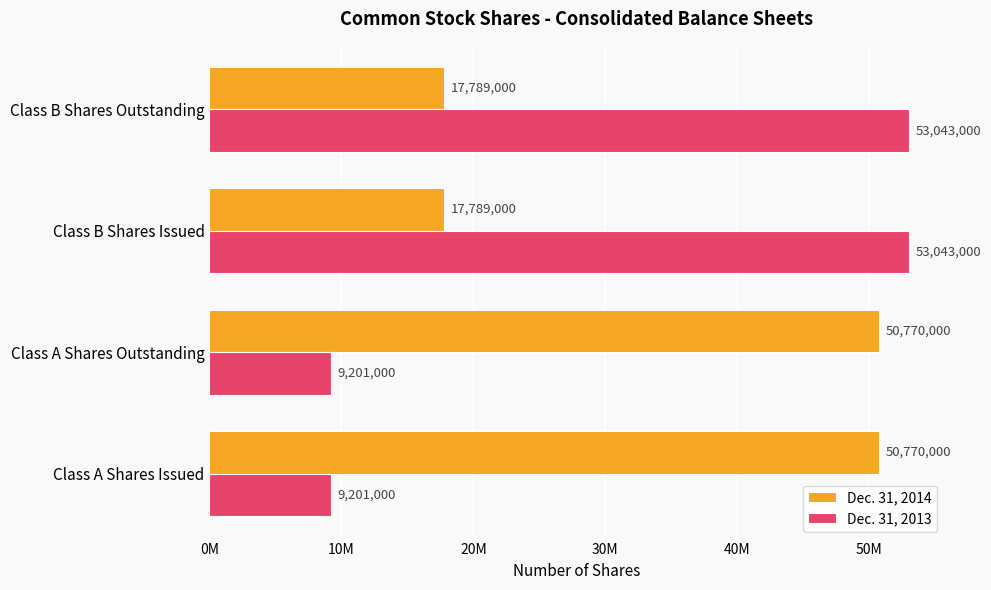

What position from the left is Class B Shares Issued?

3